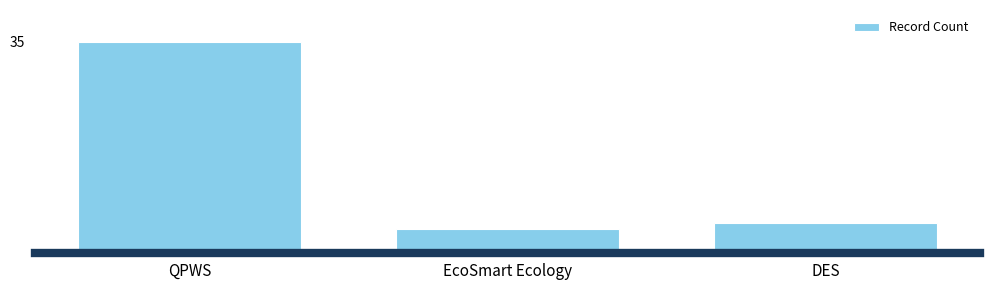

Does the chart contain any negative values?

No